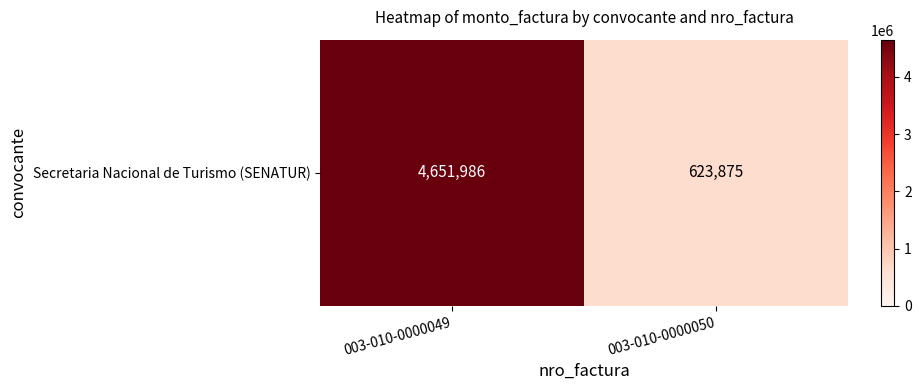

Reading right to left, transcribe all the data shown in this chart.

003-010-0000050=623875	003-010-0000049=4651986